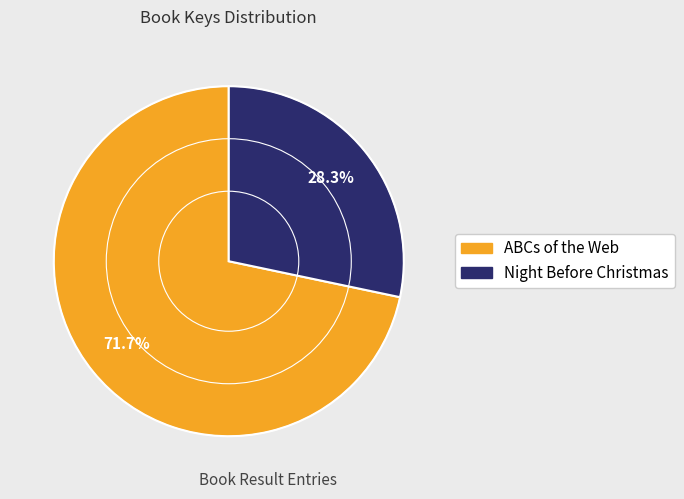

What is the total percentage of ABCs of the Web and Night Before Christmas?

100.0%